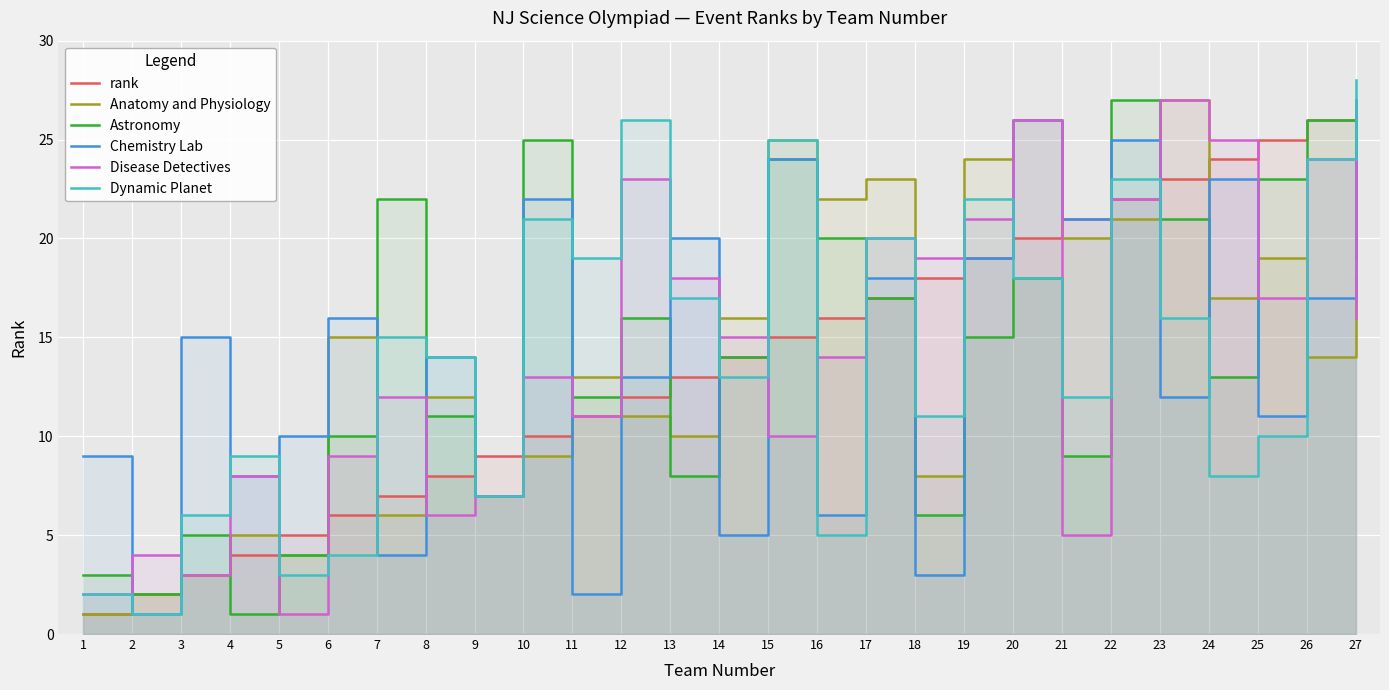

How many data points does each series have?

27